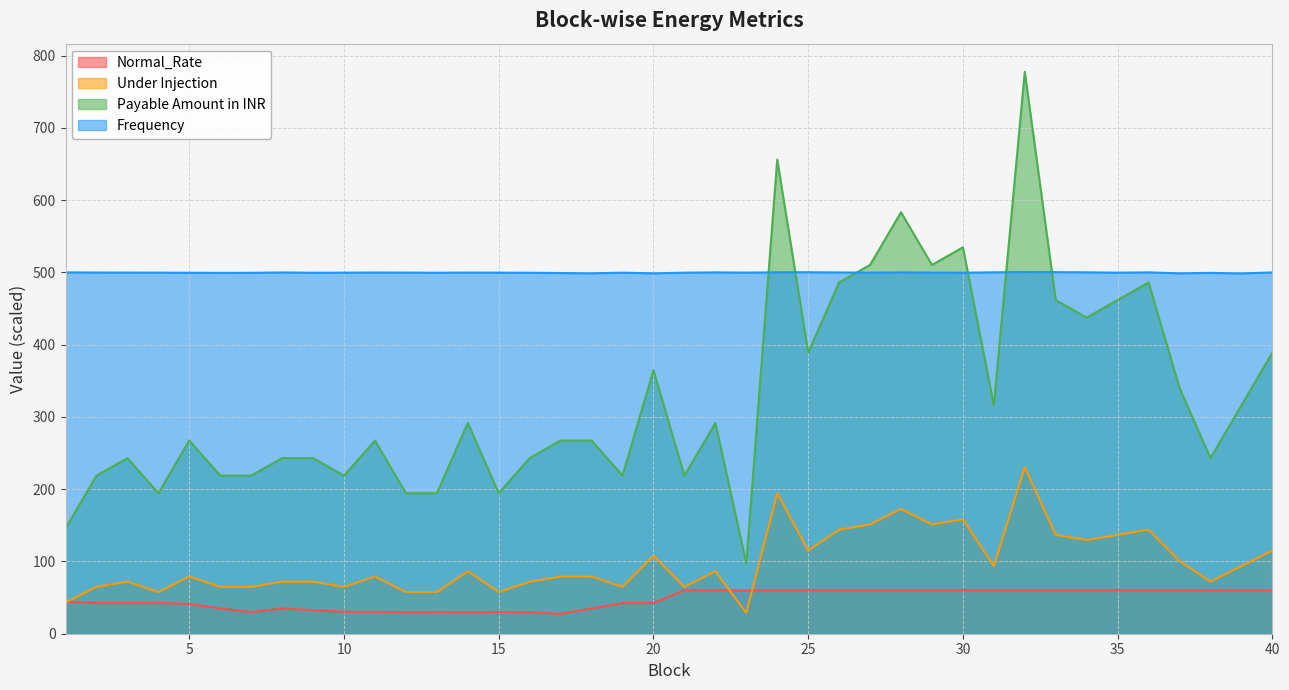

Between 12 and 16, which series saw the biggest shift?

Payable Amount in INR